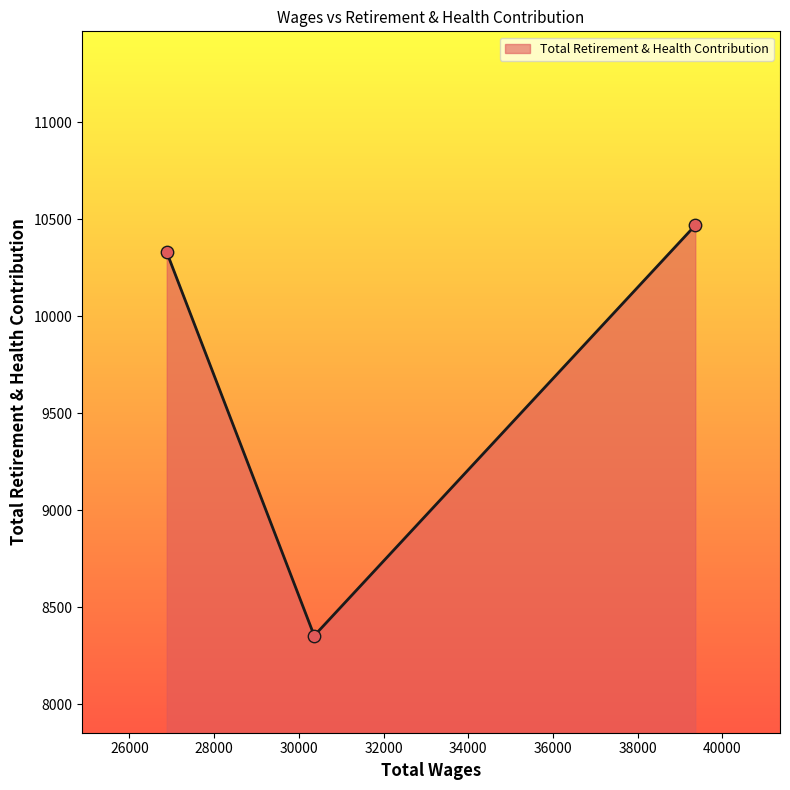

What is the smallest value displayed?

8354